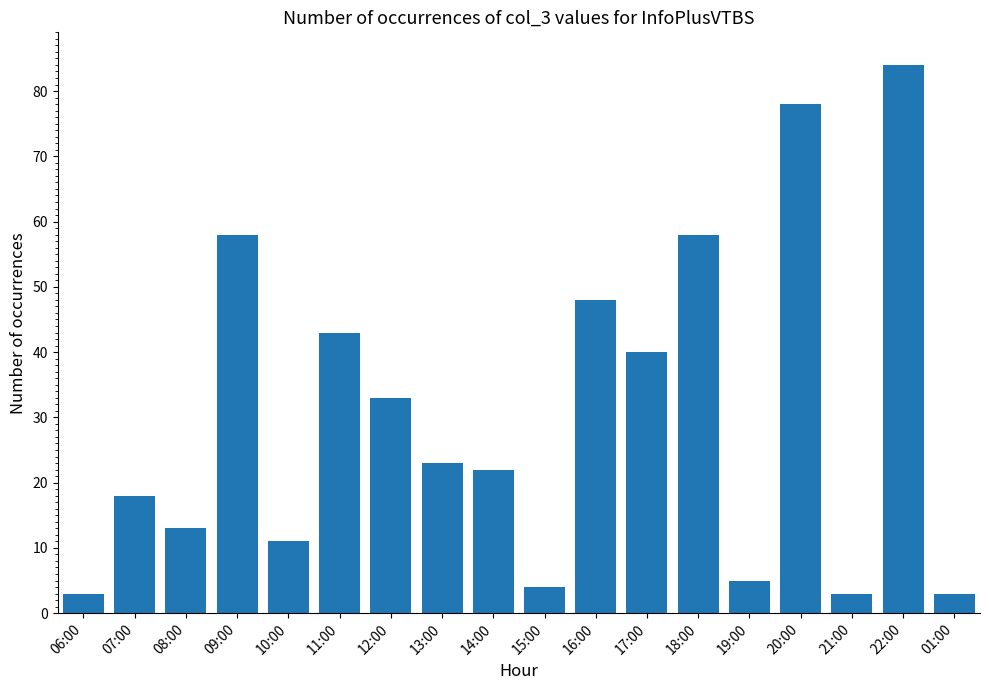

What is the value of the 1st bar from the left?

3